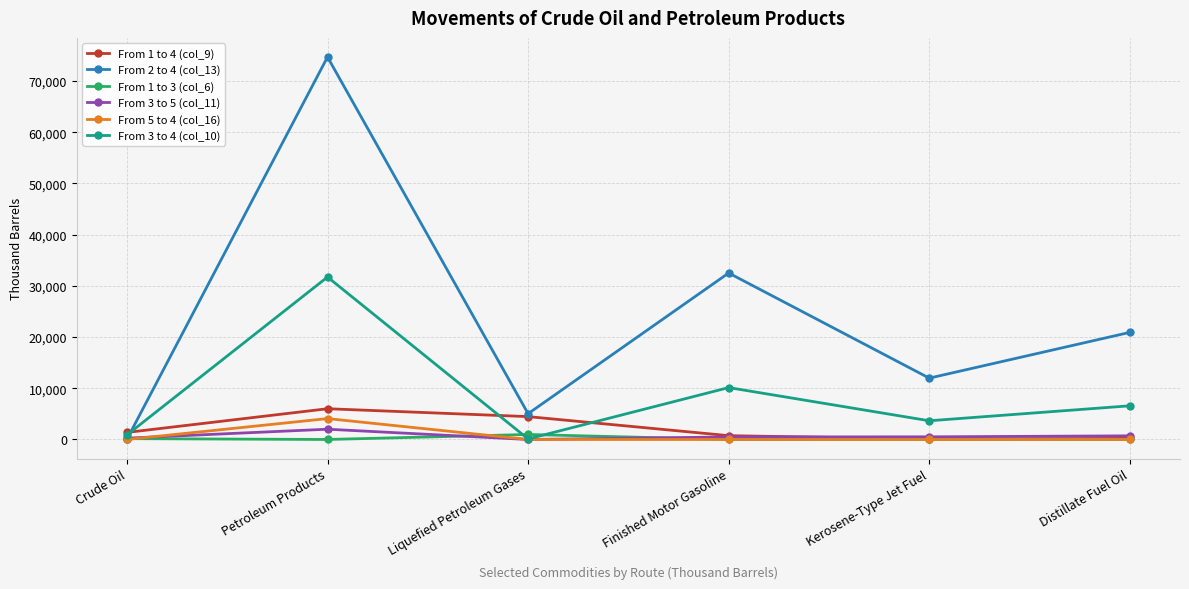

What are all the series names shown in the legend?

From 1 to 4 (col_9), From 2 to 4 (col_13), From 1 to 3 (col_6), From 3 to 5 (col_11), From 5 to 4 (col_16), From 3 to 4 (col_10)